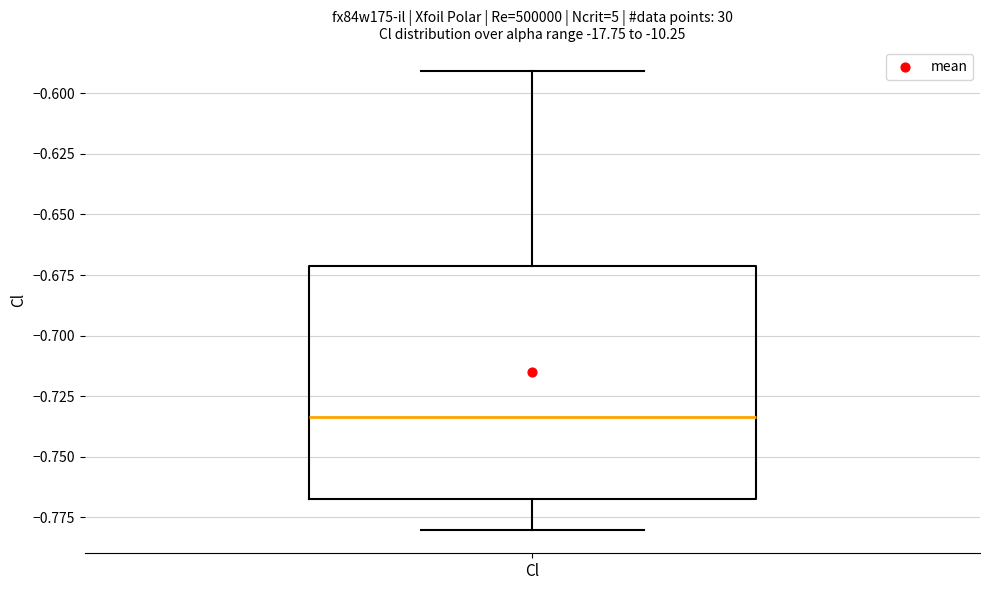

Read this box plot against the y-axis: the position of the median line, the range covered by the box, and the ends of both whiskers. The values are not printed on the chart, so give them approximately, as read against the axis.

median -0.735, box -0.765 to -0.670, whiskers -0.780 to -0.590